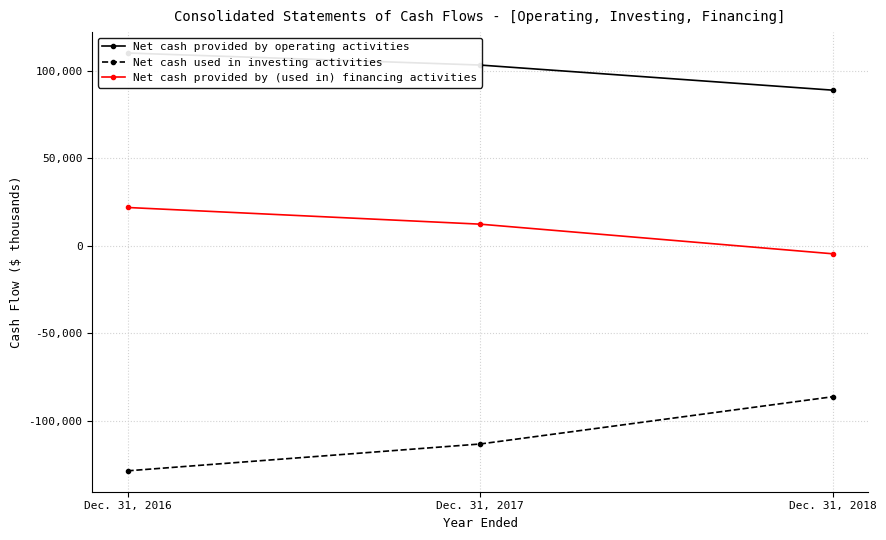

List the series in order of their peak value, highest first.

Net cash provided by operating activities, Net cash provided by (used in) financing activities, Net cash used in investing activities